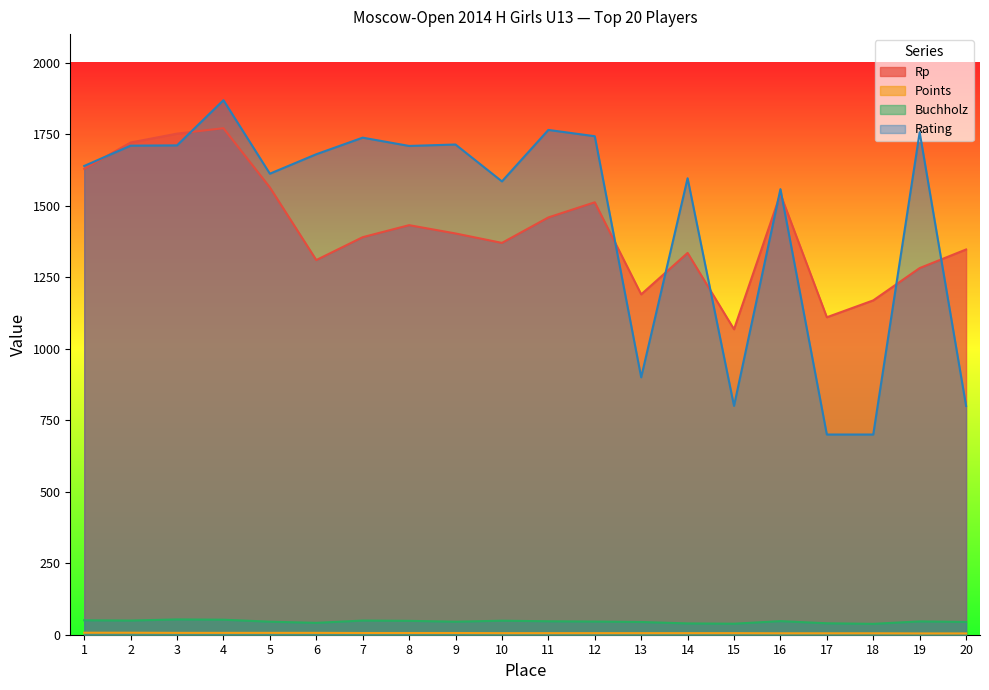

At which label does Points reach its peak?

1